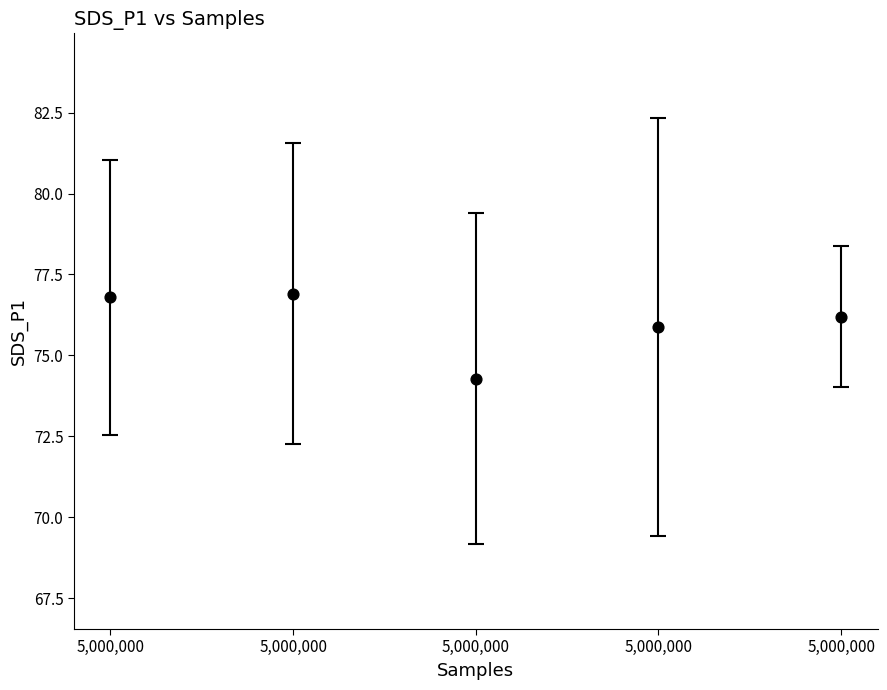

What is the average Y value?

76.0